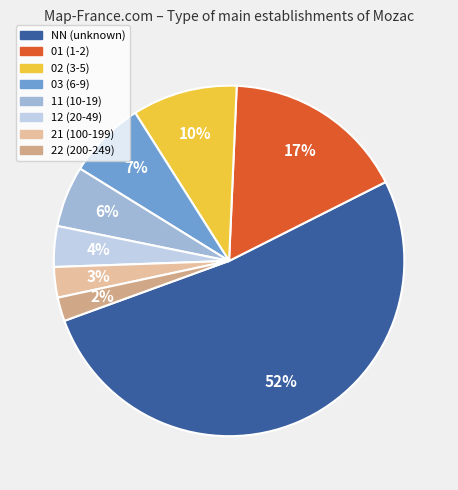

To the nearest percent, what percentage of the pie is 22?

2%